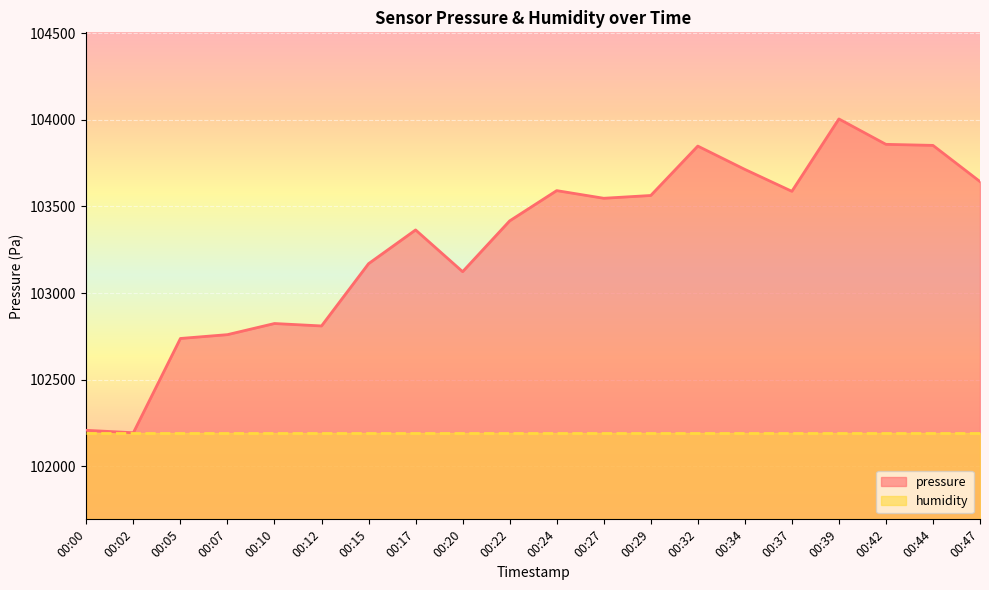

True or false: there are more than 2 points higher than both neighbors.

True